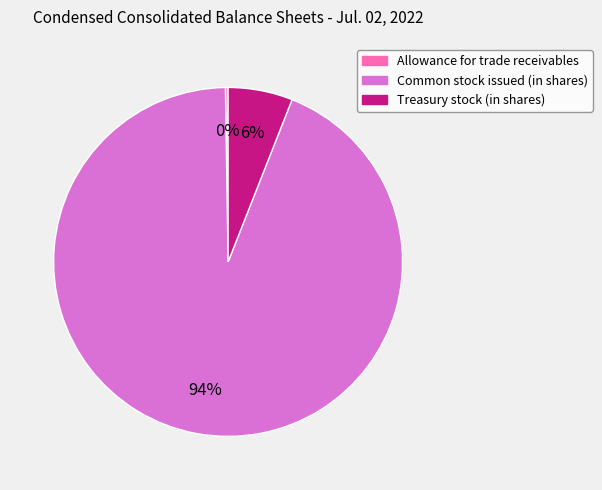

To the nearest percent, what is the difference between the Common stock issued (in shares) and Treasury stock (in shares) slice percentages?

88%